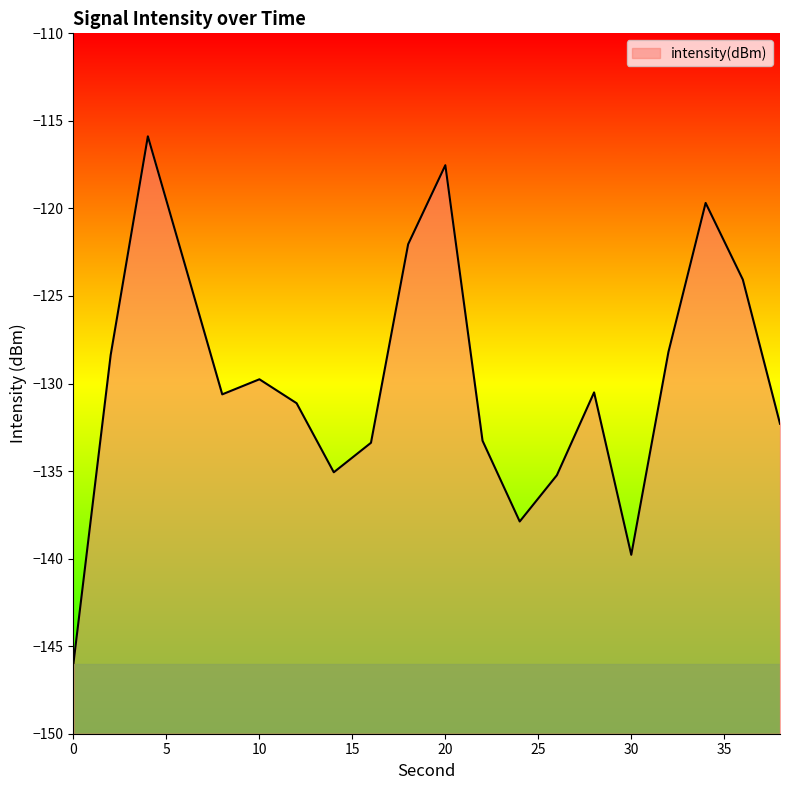

Does the chart have visible grid lines?

No